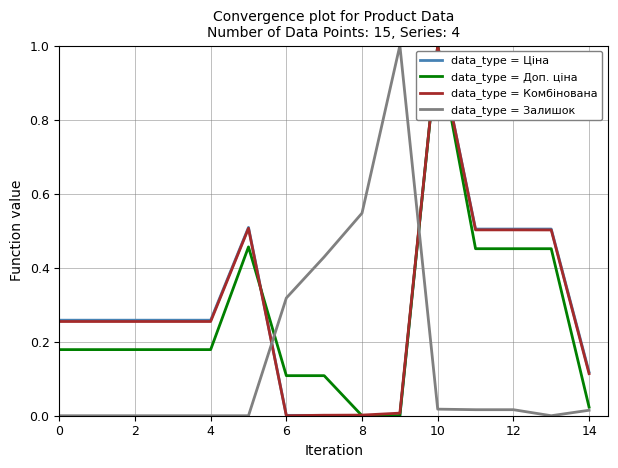

After their last crossing, which series has the higher values: data_type = Залишок or data_type = Комбінована?

data_type = Комбінована